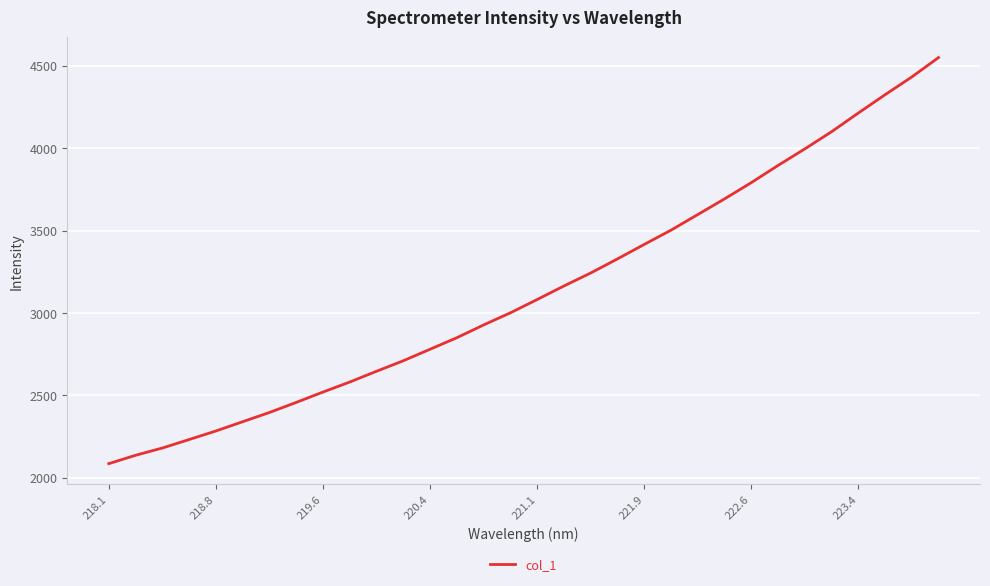

What is the greatest value displayed?

4550.0